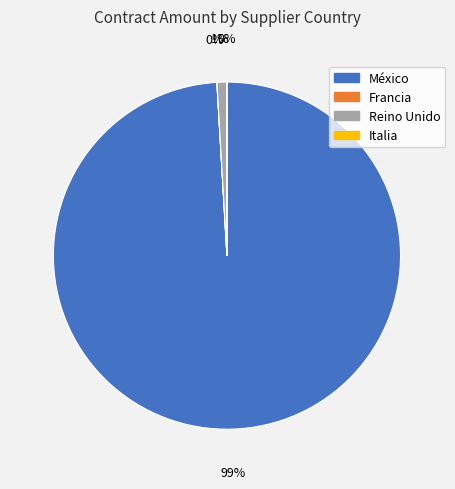

To the nearest percent, what is the difference between the largest and smallest slice percentages?

99%